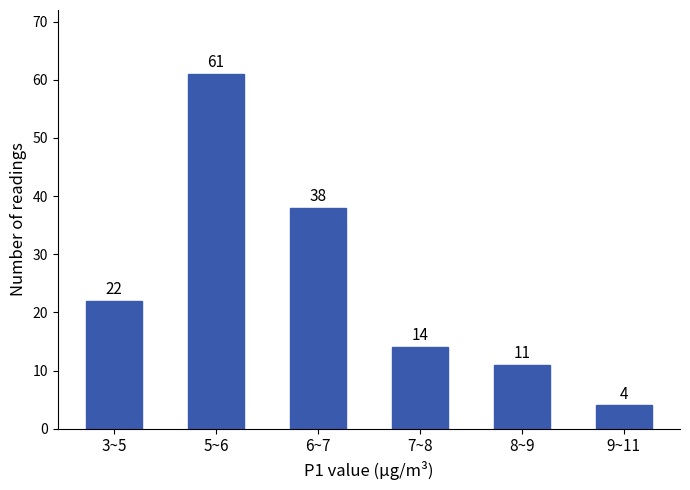

Reading right to left, transcribe all the data shown in this chart.

9~11=4	8~9=11	7~8=14	6~7=38	5~6=61	3~5=22